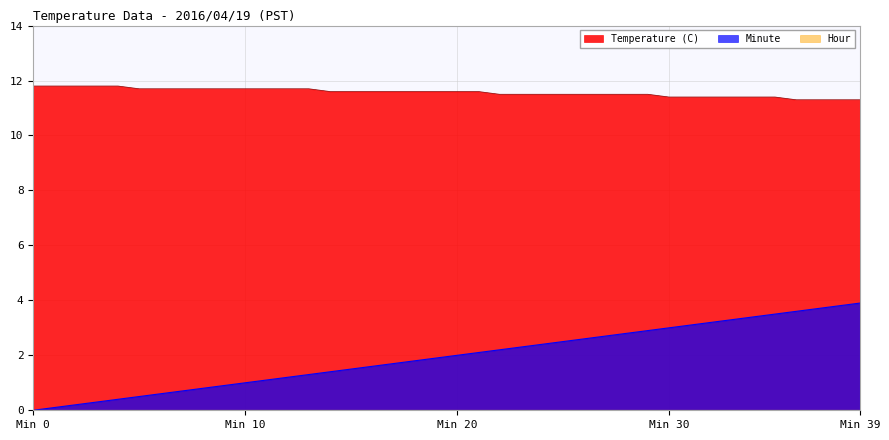

What is the maximum value shown in the chart?

11.8